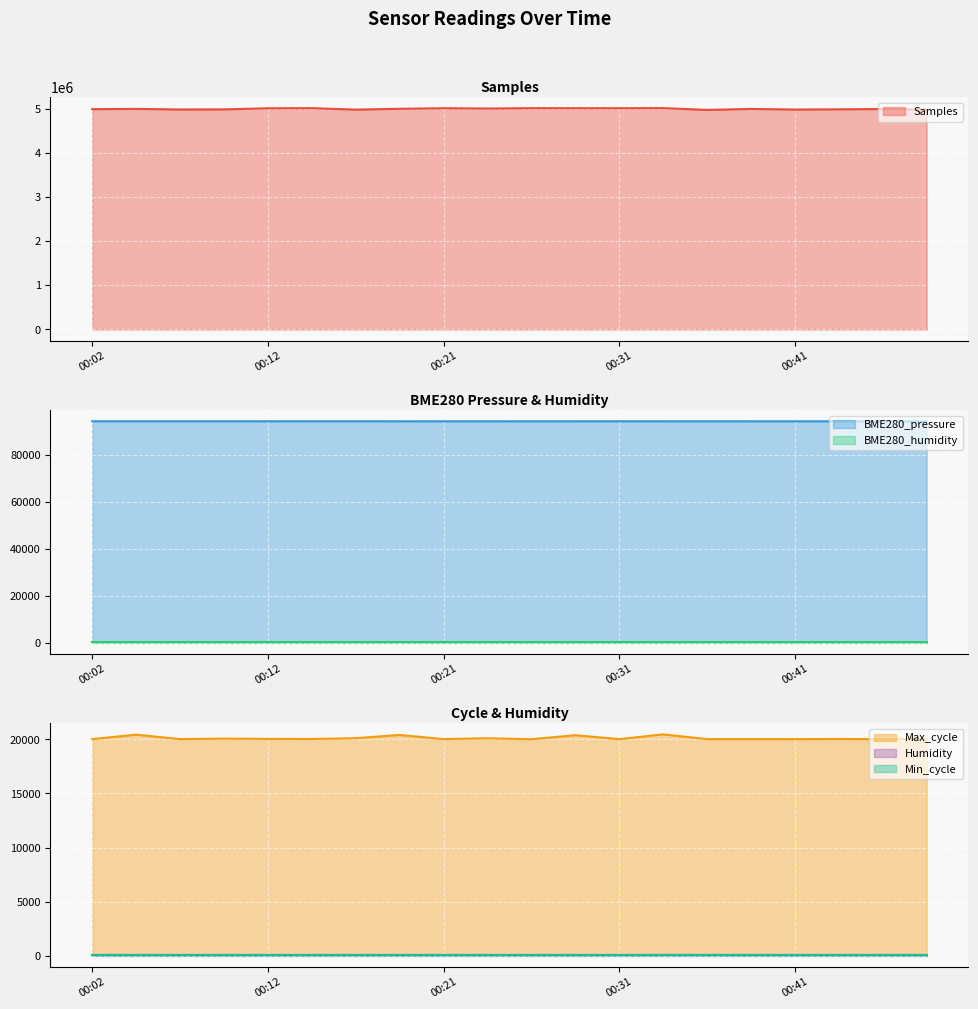

What is the difference between the highest and lowest values at 00:49?

4977119.8